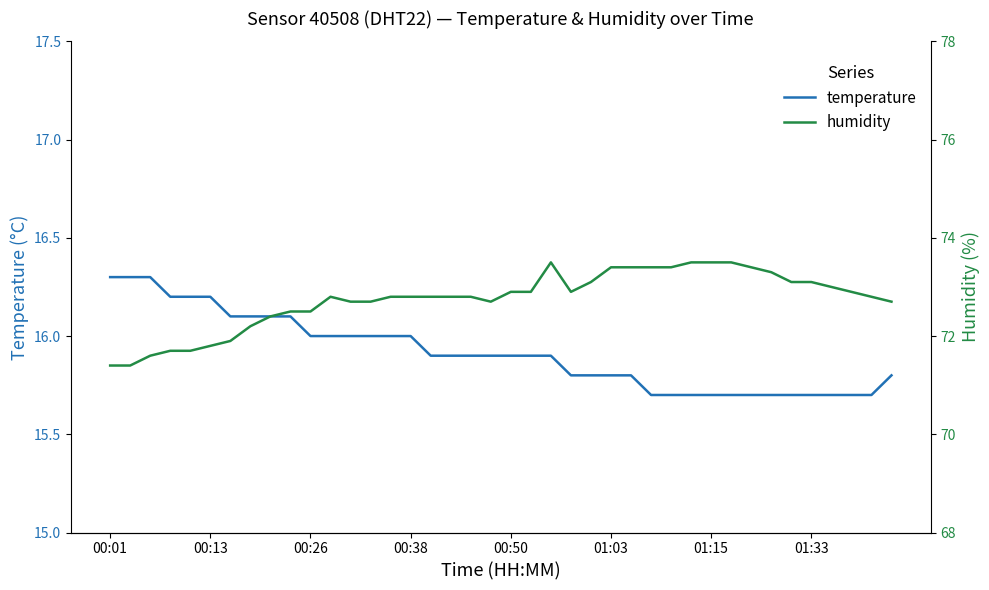

List the series in order of their overall mean, lowest first.

temperature, humidity